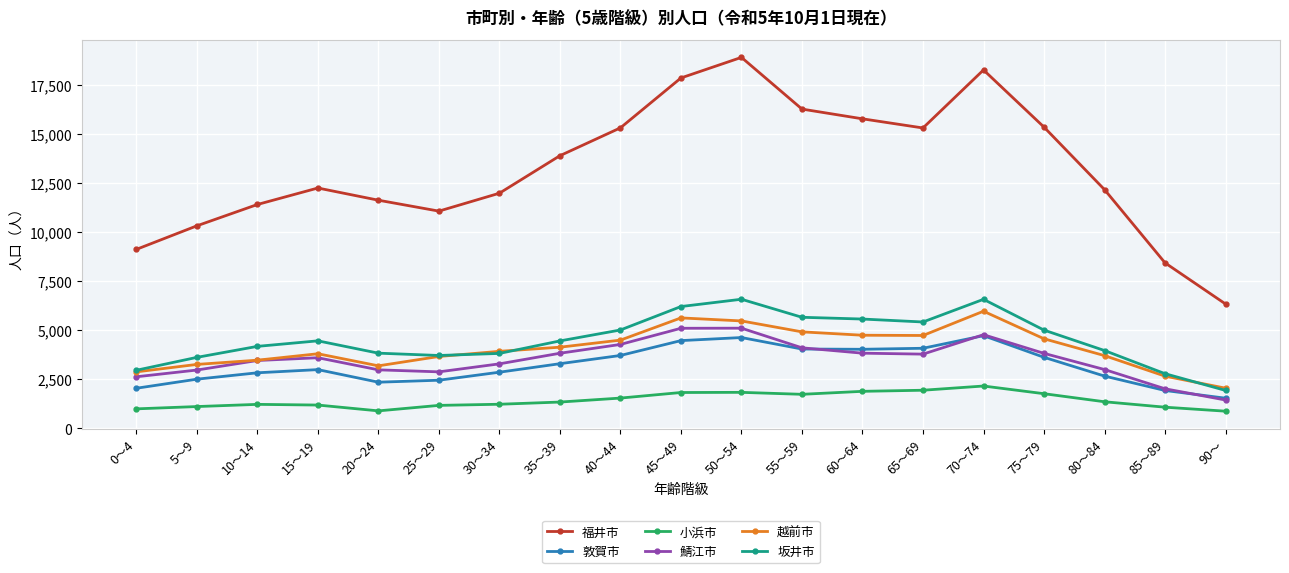

What is the total value across all series at 5～9?

23795